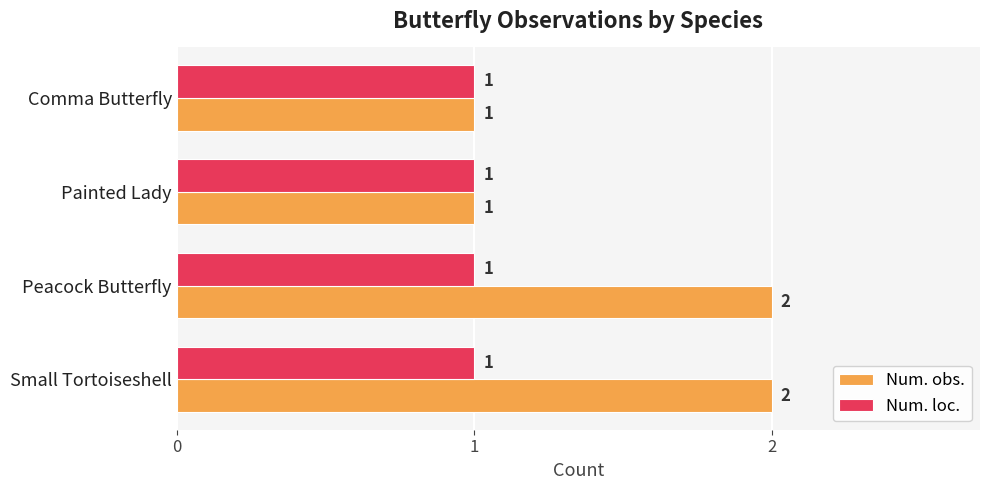

Rank the series by their average value, from lowest to highest.

Num. loc., Num. obs.